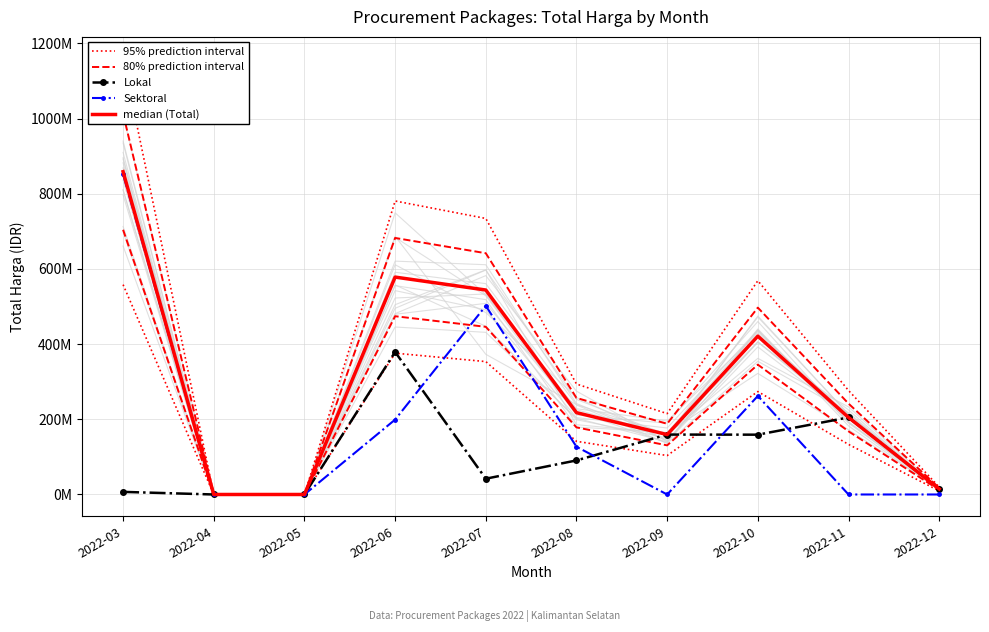

What is the total value across all series at 2022-06?

2619585750.0